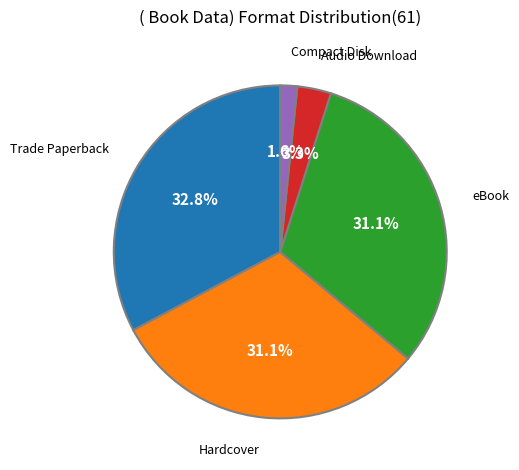

How many slices are in this pie chart?

5